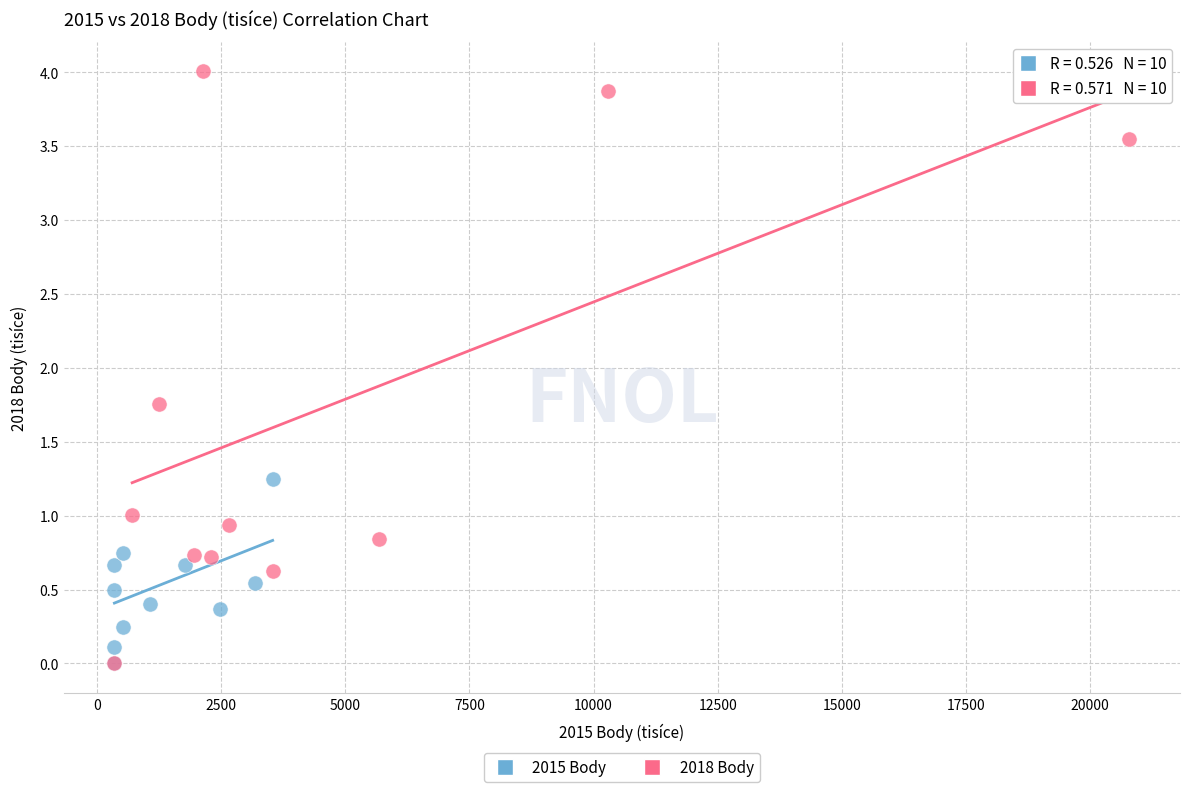

Which series contains the highest Y value?

2018 Body